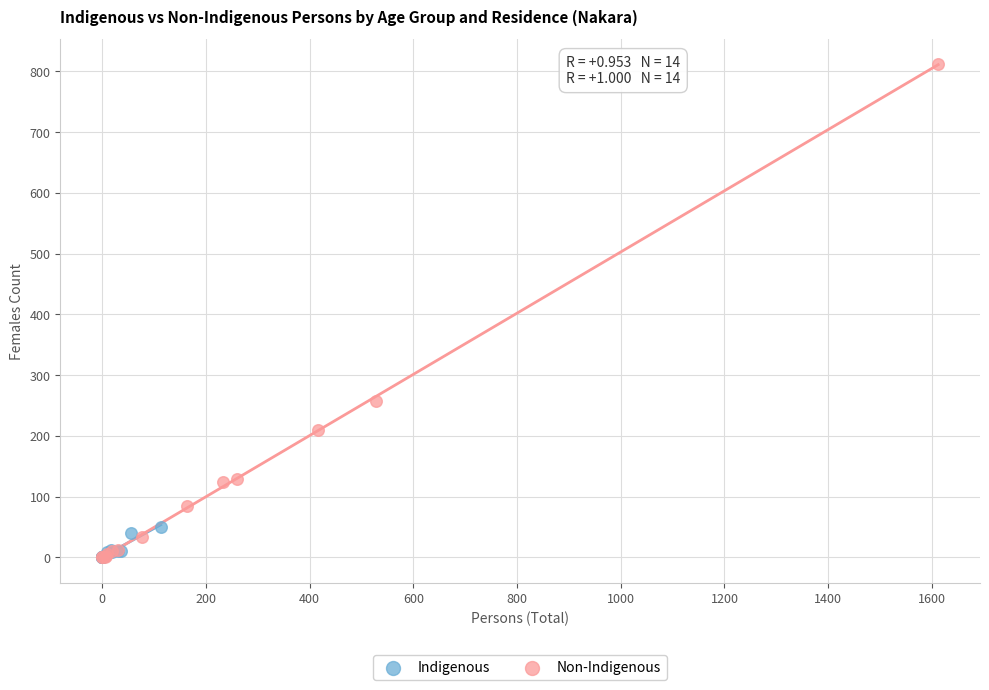

Which series contains the highest Y value?

Non-Indigenous